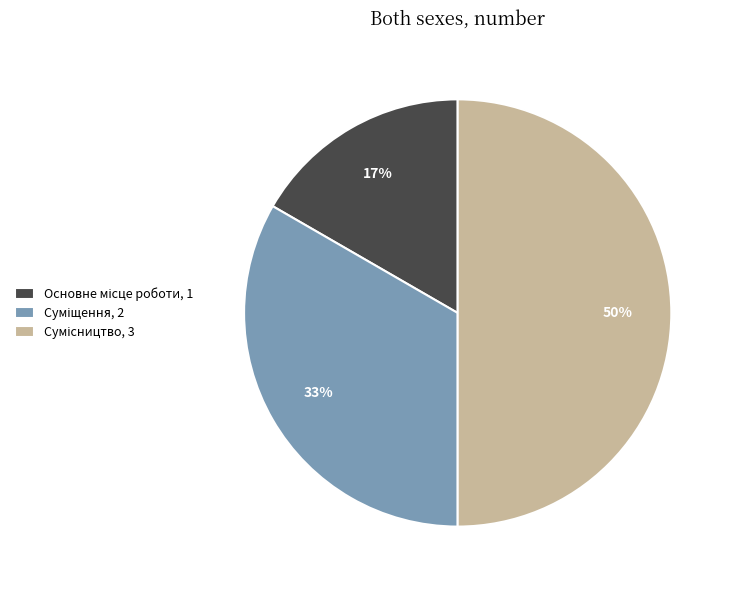

To the nearest percent, what is the difference between the largest and smallest slice percentages?

33%